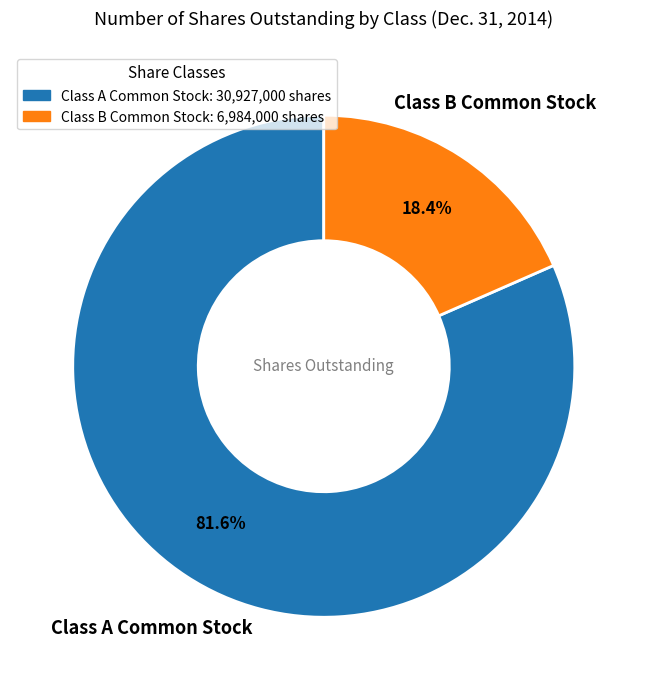

What percentage do Class B Common Stock: 6,984,000 shares and Class A Common Stock: 30,927,000 shares together represent?

100.0%